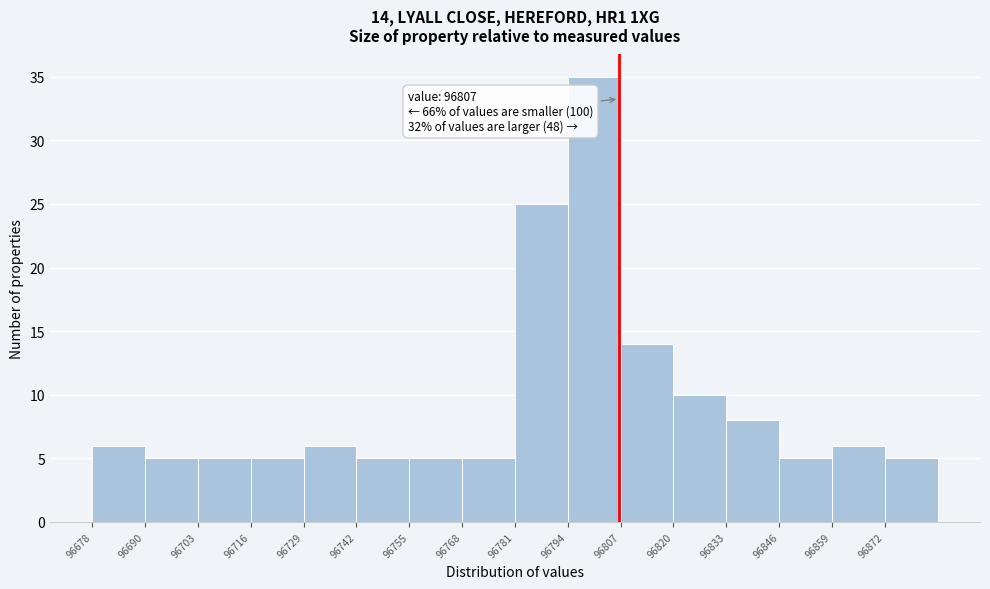

Over which range of the x-axis is the bar tallest?

96794 to 96808